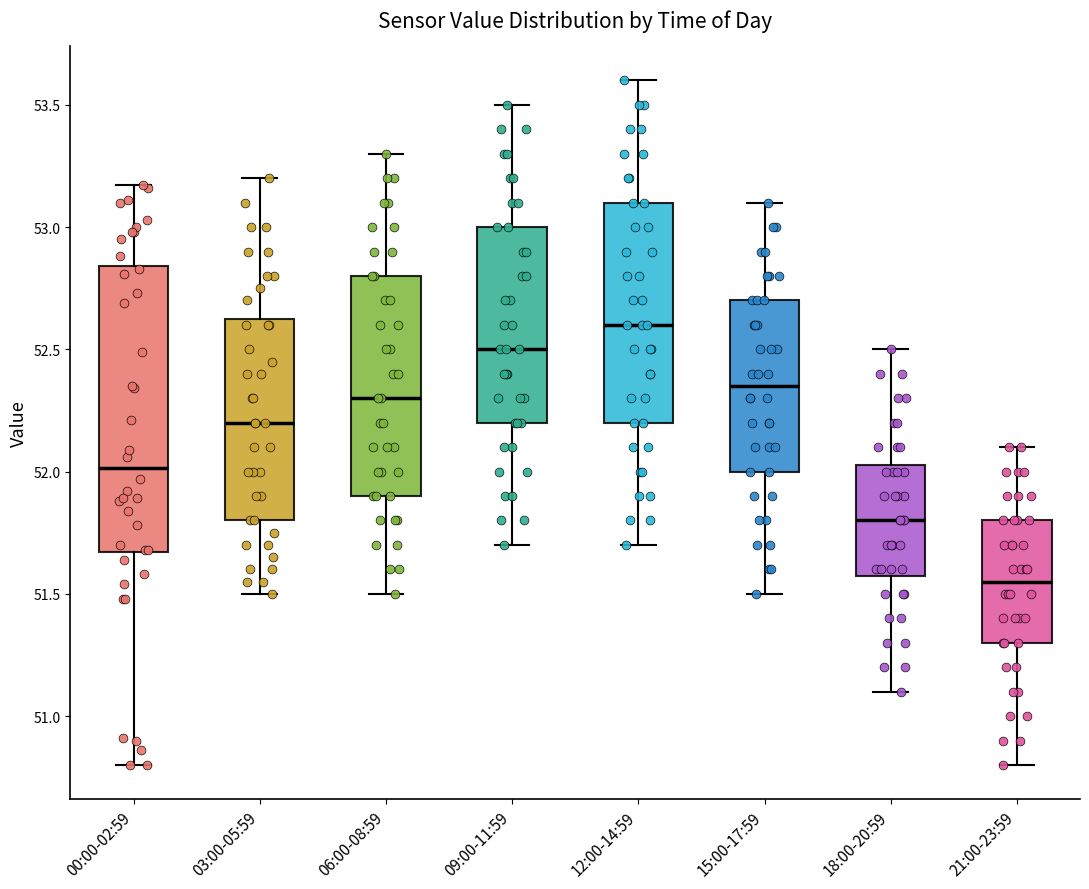

Comparing the boxes themselves (not the whiskers), which one is the tallest?

00:00-02:59